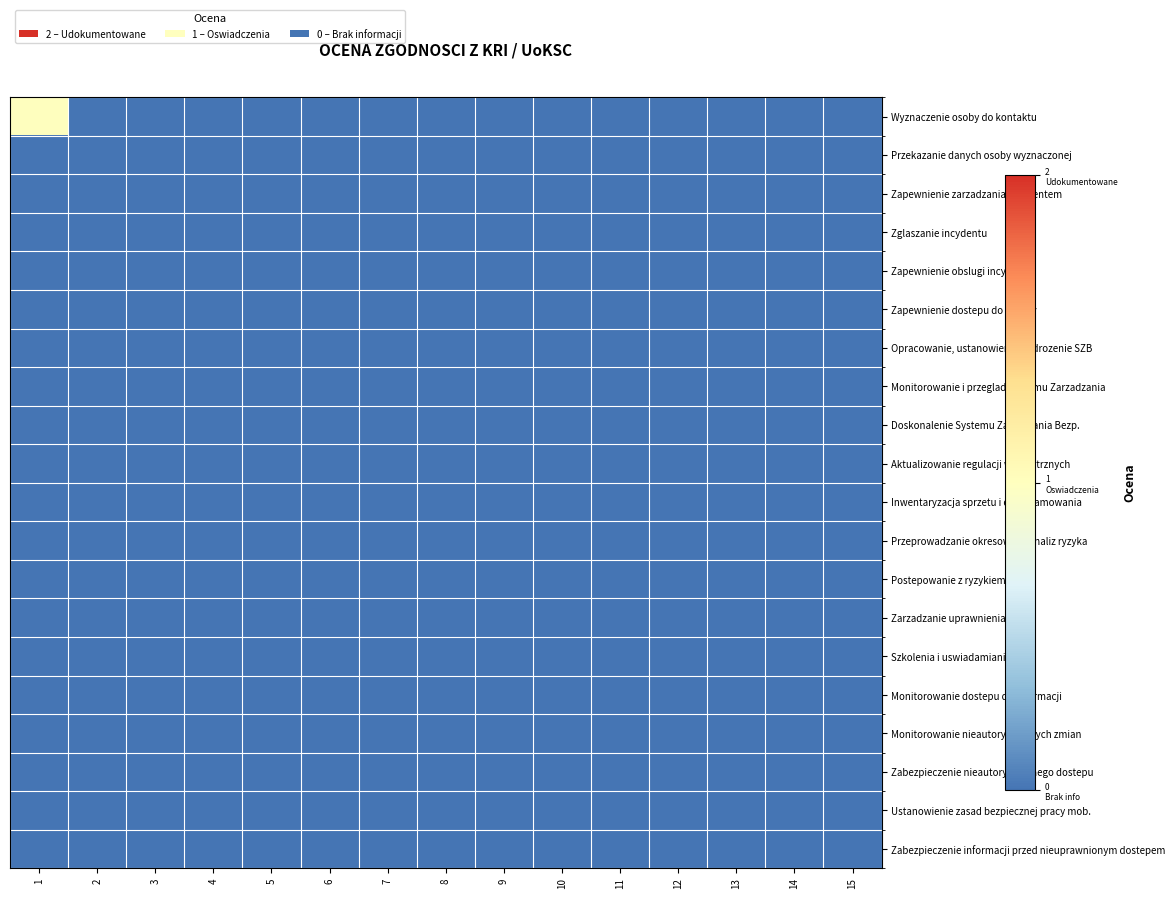

Reading right to left, extract all data points from this chart.

Wyznaczenie osoby do kontaktu: 15=0	14=0	13=0	12=0	11=0	10=0	9=0	8=0	7=0	6=0	5=0	4=0	3=0	2=0	1=1
Przekazanie danych osoby wyznaczonej: 15=0	14=0	13=0	12=0	11=0	10=0	9=0	8=0	7=0	6=0	5=0	4=0	3=0	2=0	1=0
Zapewnienie zarzadzania incydentem: 15=0	14=0	13=0	12=0	11=0	10=0	9=0	8=0	7=0	6=0	5=0	4=0	3=0	2=0	1=0
Zglaszanie incydentu: 15=0	14=0	13=0	12=0	11=0	10=0	9=0	8=0	7=0	6=0	5=0	4=0	3=0	2=0	1=0
Zapewnienie obslugi incydentu: 15=0	14=0	13=0	12=0	11=0	10=0	9=0	8=0	7=0	6=0	5=0	4=0	3=0	2=0	1=0
Zapewnienie dostepu do wiedzy: 15=0	14=0	13=0	12=0	11=0	10=0	9=0	8=0	7=0	6=0	5=0	4=0	3=0	2=0	1=0
Opracowanie, ustanowienie i wdrozenie SZB: 15=0	14=0	13=0	12=0	11=0	10=0	9=0	8=0	7=0	6=0	5=0	4=0	3=0	2=0	1=0
Monitorowanie i przeglad Systemu Zarzadzania: 15=0	14=0	13=0	12=0	11=0	10=0	9=0	8=0	7=0	6=0	5=0	4=0	3=0	2=0	1=0
Doskonalenie Systemu Zarzadzania Bezp.: 15=0	14=0	13=0	12=0	11=0	10=0	9=0	8=0	7=0	6=0	5=0	4=0	3=0	2=0	1=0
Aktualizowanie regulacji wewnetrznych: 15=0	14=0	13=0	12=0	11=0	10=0	9=0	8=0	7=0	6=0	5=0	4=0	3=0	2=0	1=0
Inwentaryzacja sprzetu i oprogramowania: 15=0	14=0	13=0	12=0	11=0	10=0	9=0	8=0	7=0	6=0	5=0	4=0	3=0	2=0	1=0
Przeprowadzanie okresowych analiz ryzyka: 15=0	14=0	13=0	12=0	11=0	10=0	9=0	8=0	7=0	6=0	5=0	4=0	3=0	2=0	1=0
Postepowanie z ryzykiem: 15=0	14=0	13=0	12=0	11=0	10=0	9=0	8=0	7=0	6=0	5=0	4=0	3=0	2=0	1=0
Zarzadzanie uprawnieniami: 15=0	14=0	13=0	12=0	11=0	10=0	9=0	8=0	7=0	6=0	5=0	4=0	3=0	2=0	1=0
Szkolenia i uswiadamianie: 15=0	14=0	13=0	12=0	11=0	10=0	9=0	8=0	7=0	6=0	5=0	4=0	3=0	2=0	1=0
Monitorowanie dostepu do informacji: 15=0	14=0	13=0	12=0	11=0	10=0	9=0	8=0	7=0	6=0	5=0	4=0	3=0	2=0	1=0
Monitorowanie nieautoryzowanych zmian: 15=0	14=0	13=0	12=0	11=0	10=0	9=0	8=0	7=0	6=0	5=0	4=0	3=0	2=0	1=0
Zabezpieczenie nieautoryzowanego dostepu: 15=0	14=0	13=0	12=0	11=0	10=0	9=0	8=0	7=0	6=0	5=0	4=0	3=0	2=0	1=0
Ustanowienie zasad bezpiecznej pracy mob.: 15=0	14=0	13=0	12=0	11=0	10=0	9=0	8=0	7=0	6=0	5=0	4=0	3=0	2=0	1=0
Zabezpieczenie informacji przed nieuprawnionym dostepem: 15=0	14=0	13=0	12=0	11=0	10=0	9=0	8=0	7=0	6=0	5=0	4=0	3=0	2=0	1=0